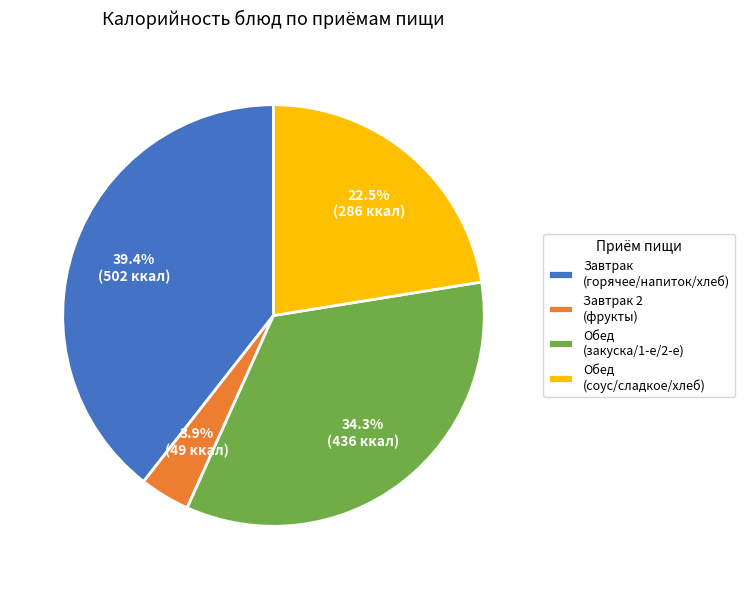

Combined, do Завтрак 2 (фрукты) and Обед (закуска/1-е/2-е) account for over 50%?

No